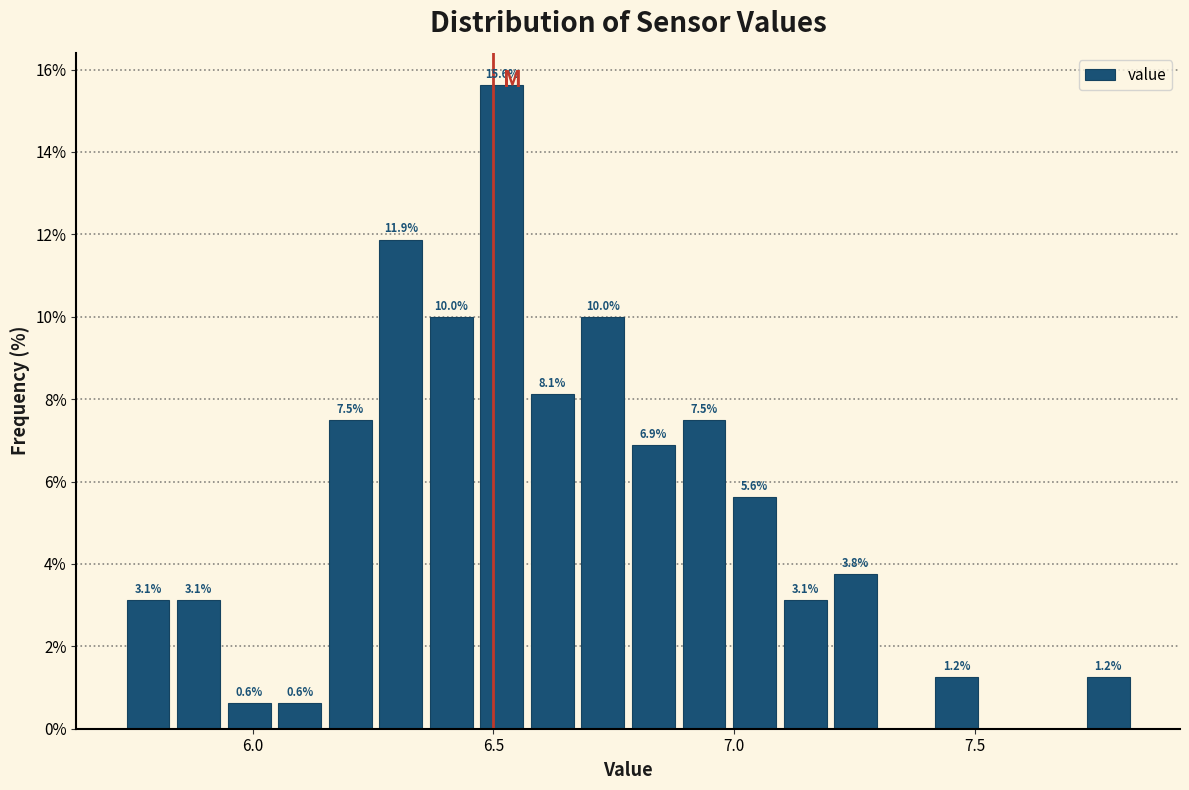

Read against the x-axis, roughly where is the centre of the tallest bar?

6.50